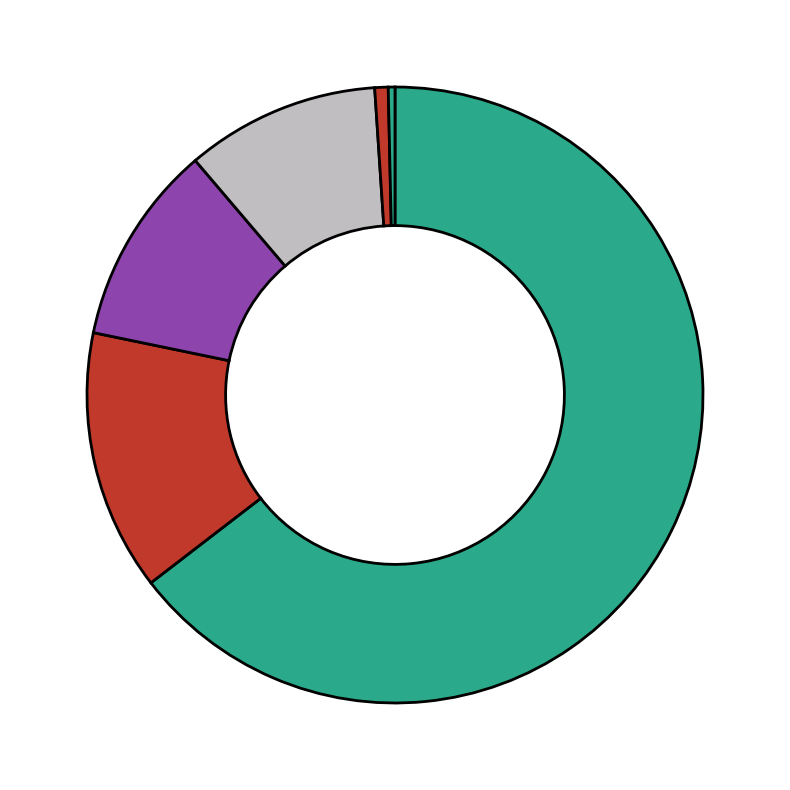

Count the number of slices in the pie.

6